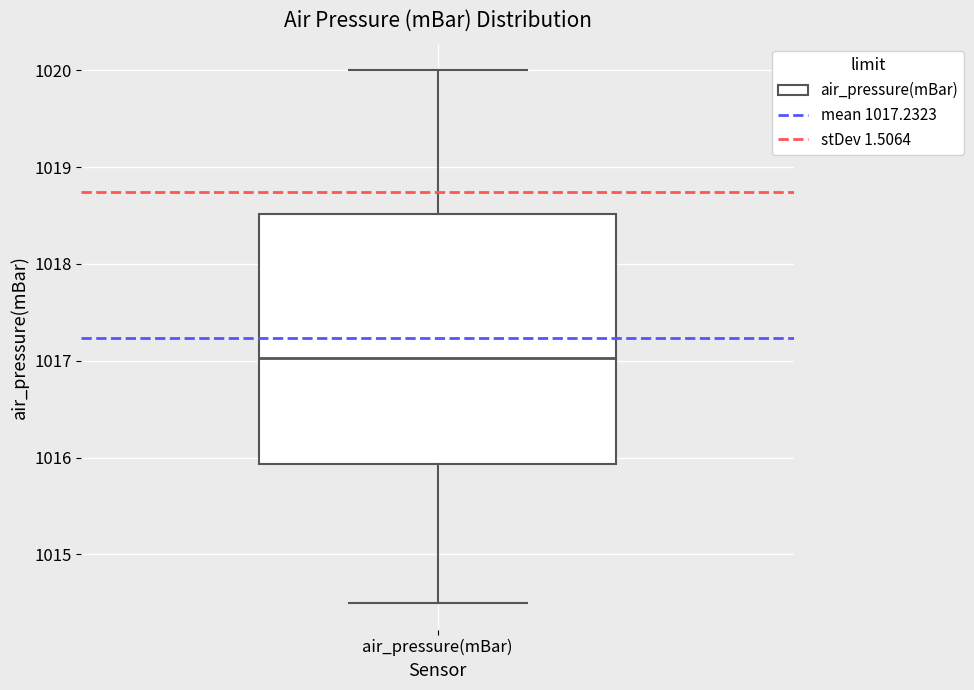

Read this box plot against the y-axis: the position of the median line, the range covered by the box, and the ends of both whiskers. The values are not printed on the chart, so give them approximately, as read against the axis.

median 1017.0, box 1015.9 to 1018.5, whiskers 1014.5 to 1020.0